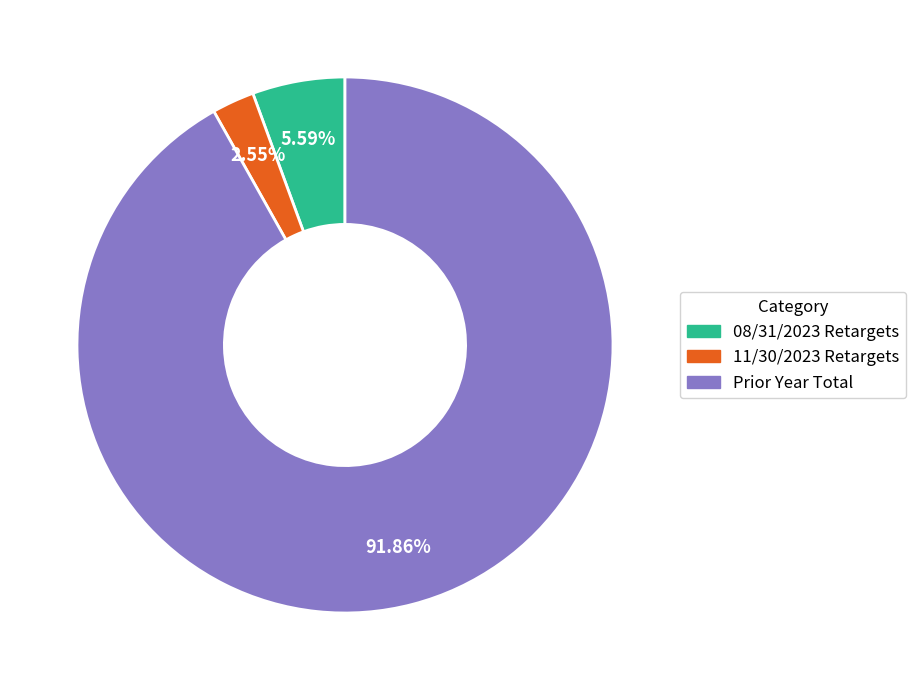

Is the sum of 08/31/2023 Retargets and 11/30/2023 Retargets greater than half?

No